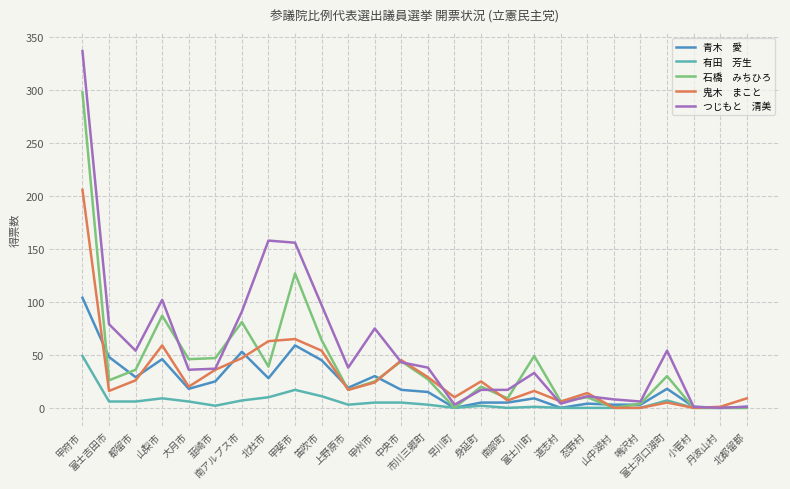

Which label corresponds to the largest value in the chart?

甲府市